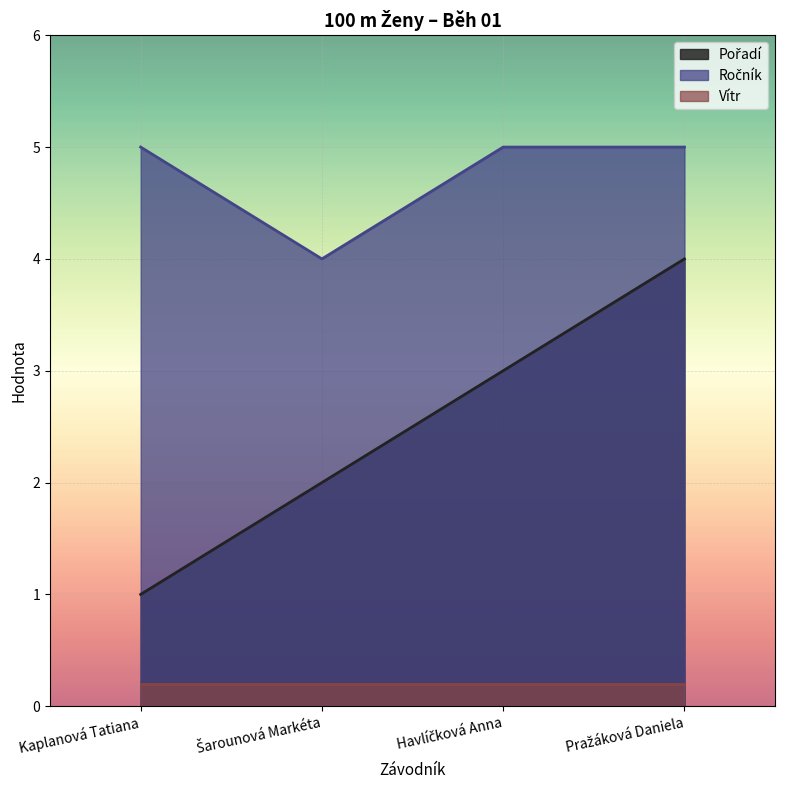

The value of Pořadí at Pražáková Daniela is 7. True or false?

False